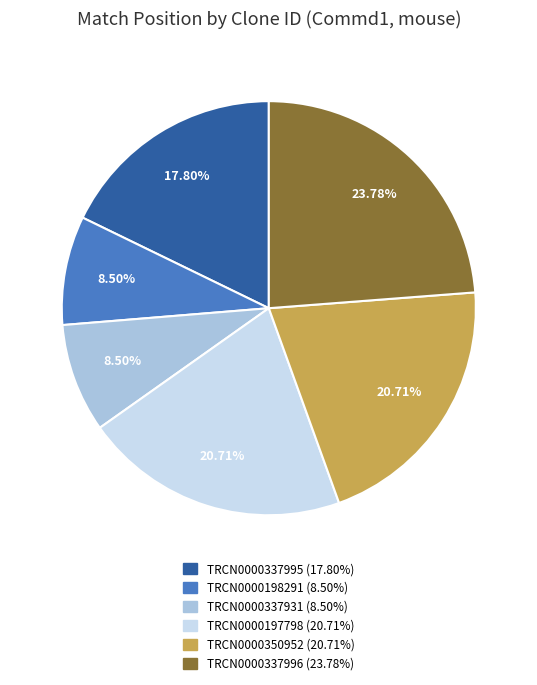

Does any single category account for the majority?

No